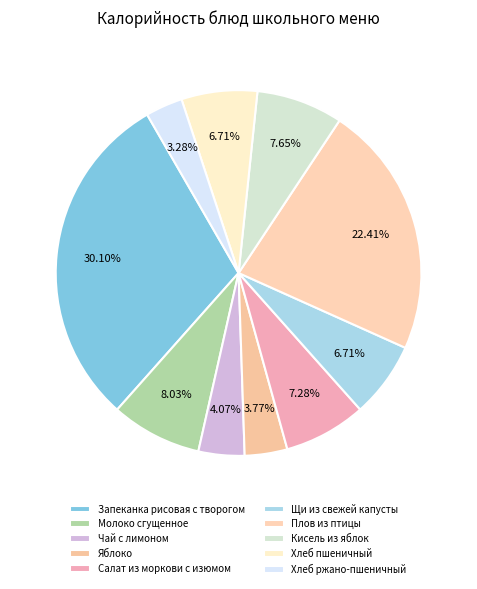

The Щи из свежей капусты slice represents 1% of the pie. True or false?

False